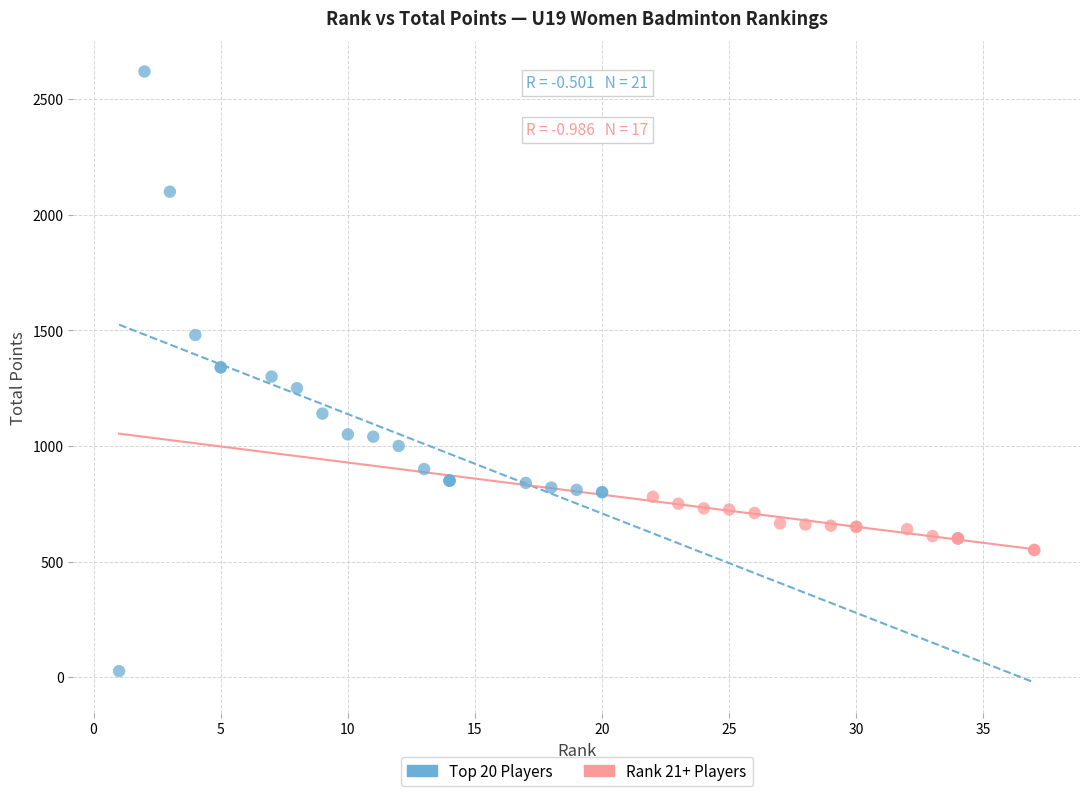

Which series contains the lowest Y value?

Top 20 Players